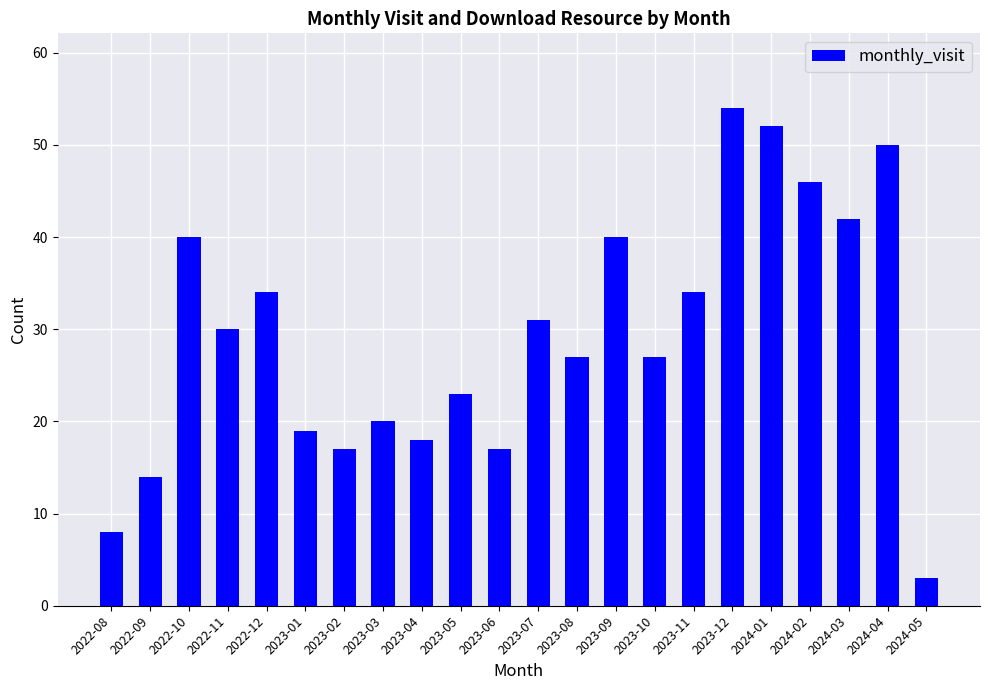

How many data points are less than 30?

11